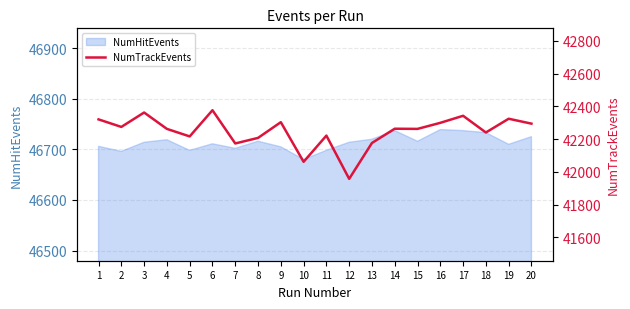

How many data points are less than 42263?

10